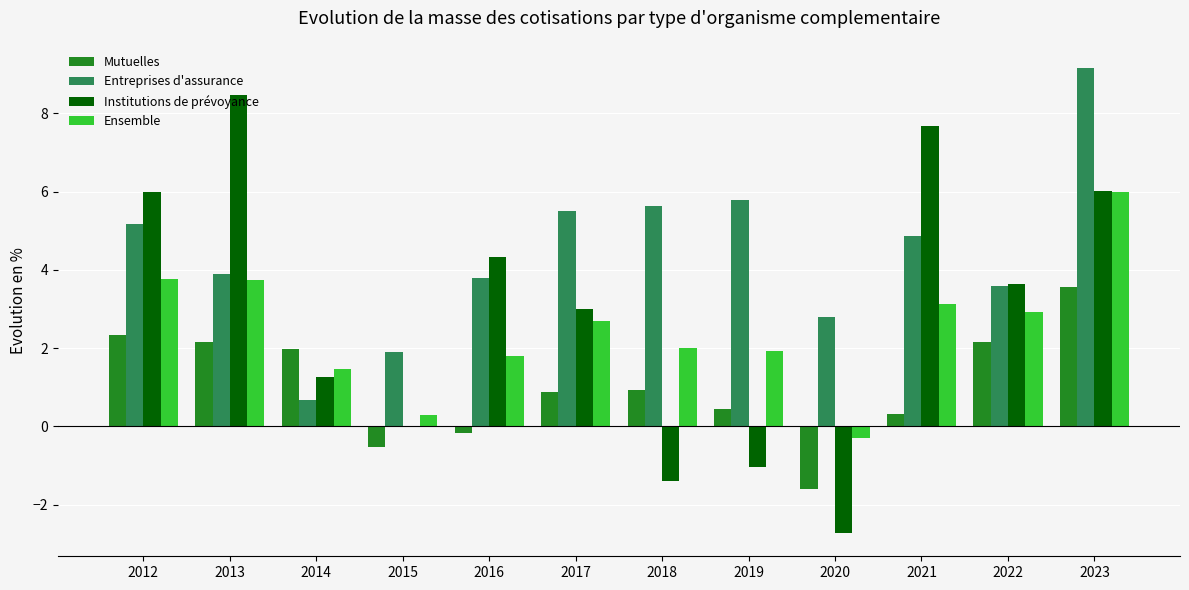

Between 2012 and 2022, which series saw the biggest shift?

Institutions de prévoyance